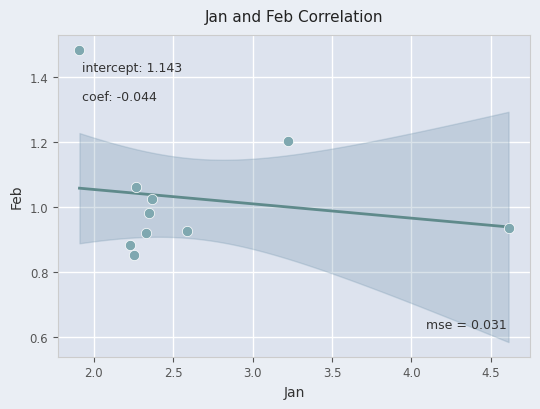

What is the range of X values (max minus min)?

2.7